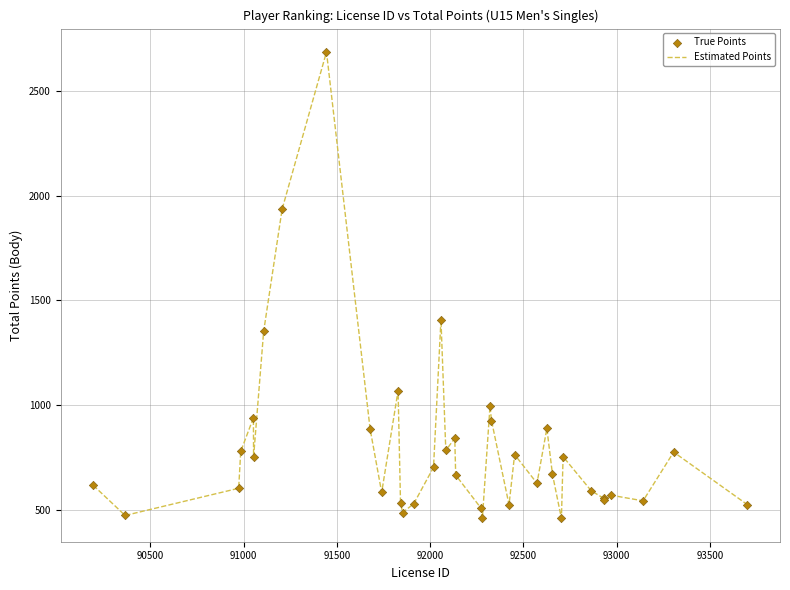

What is the greatest value displayed?

2688